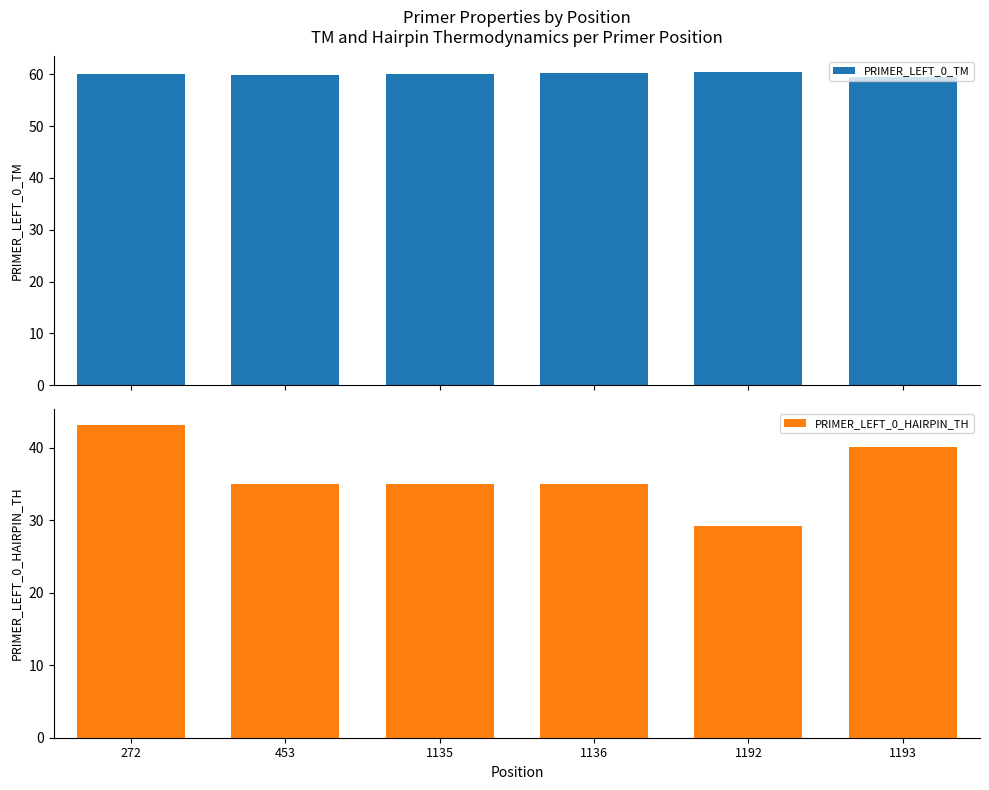

Which has a higher value, 1193 or 1136?

1136